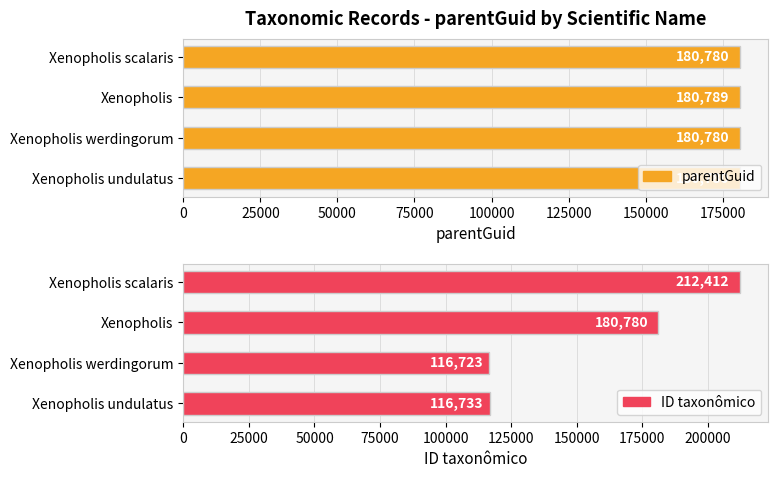

What is the total value across all series at Xenopholis?

361569